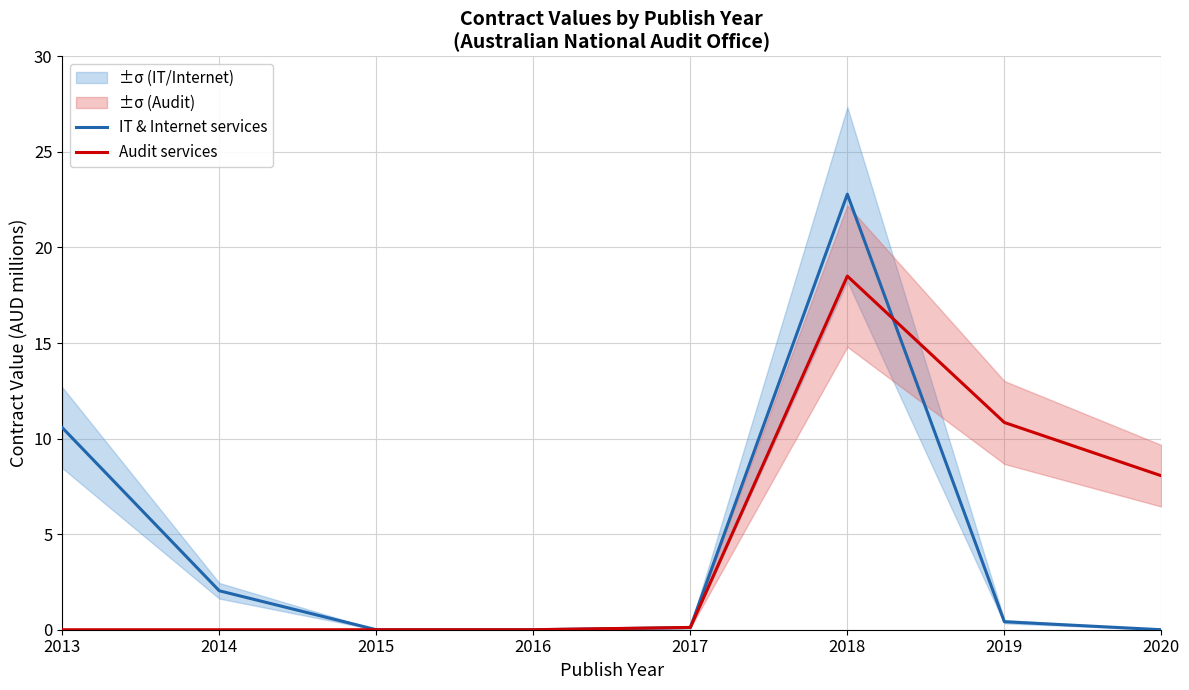

How many interior local peaks does the Audit services series have?

1